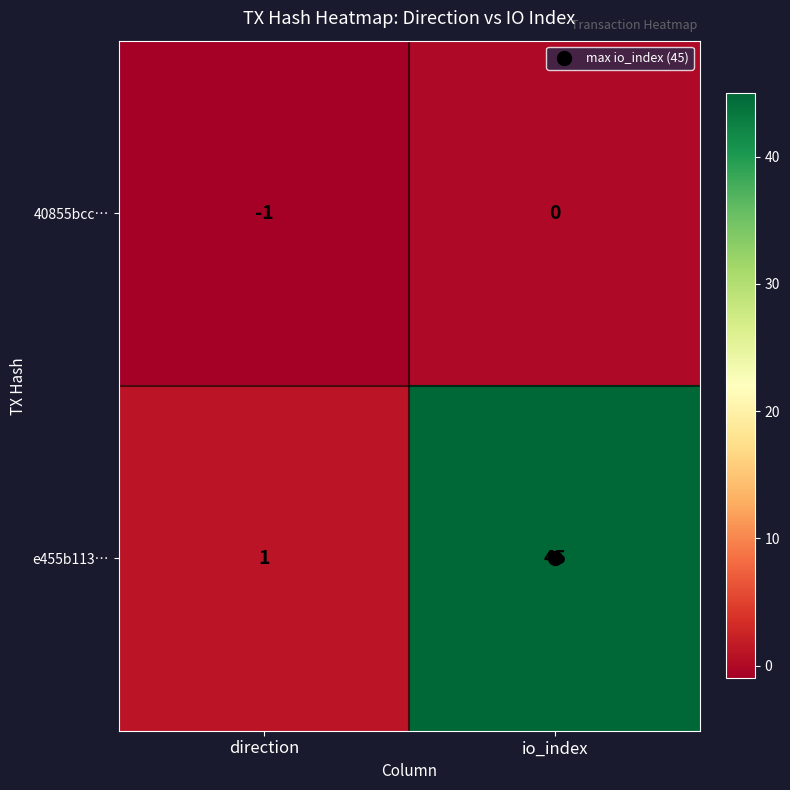

At which label is 40855bcc… closest to 0?

io_index